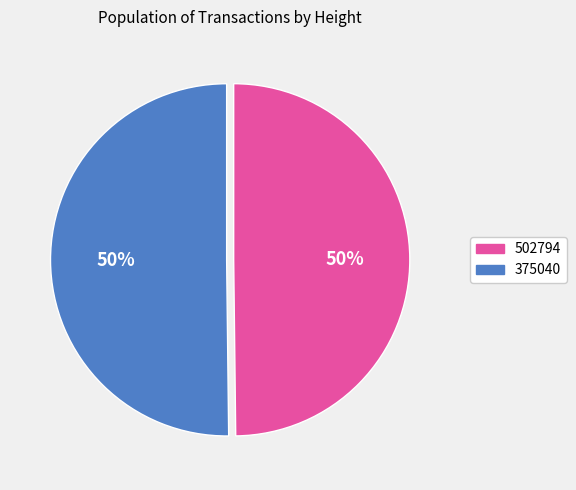

The 502794 slice represents 39% of the pie. True or false?

False